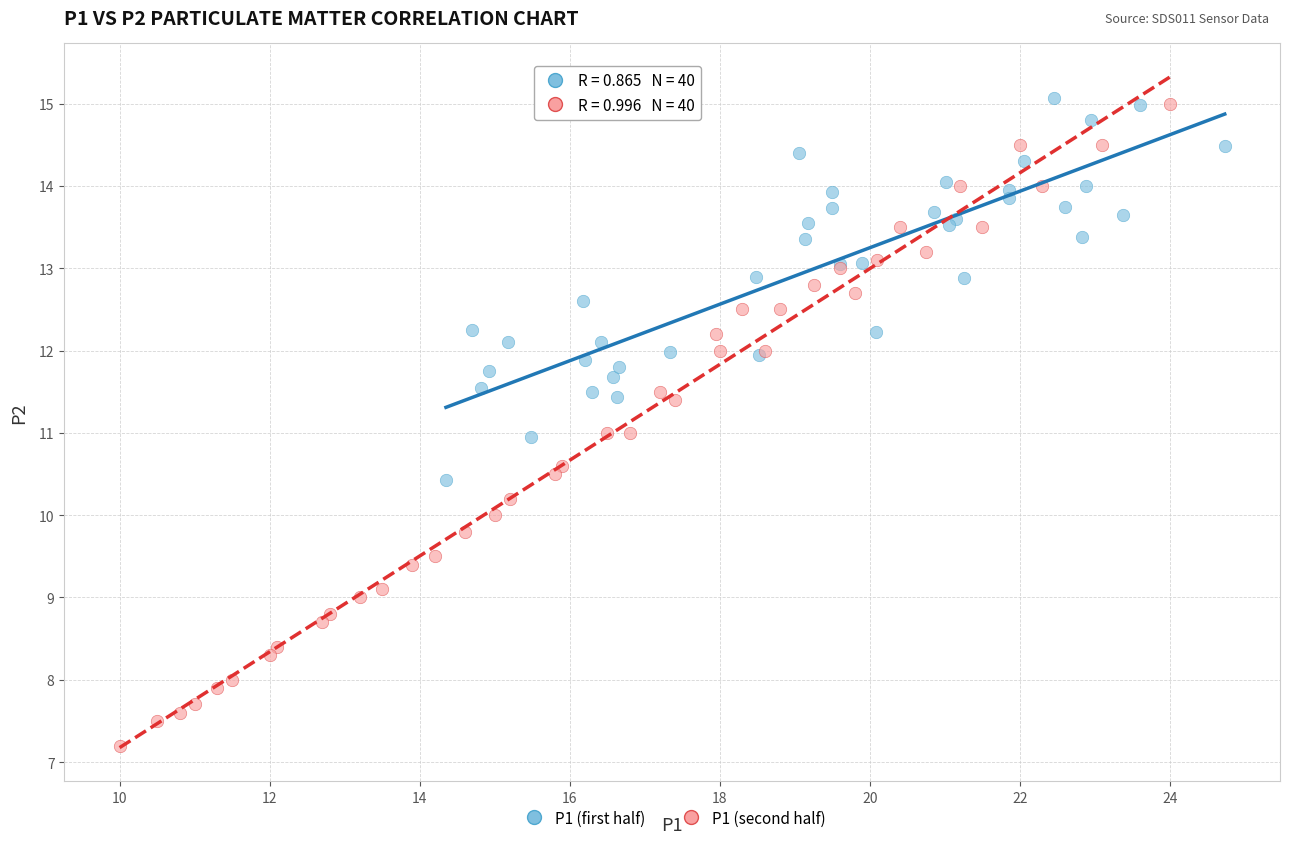

Which series contains the lowest Y value?

P1 (second half)